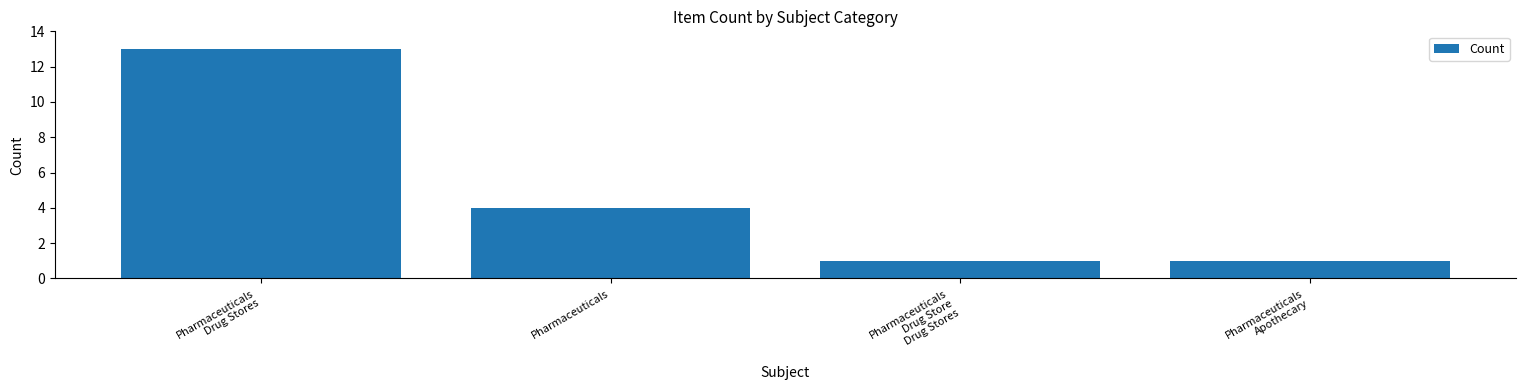

Are the bars grouped side by side (vs. stacked)?

No